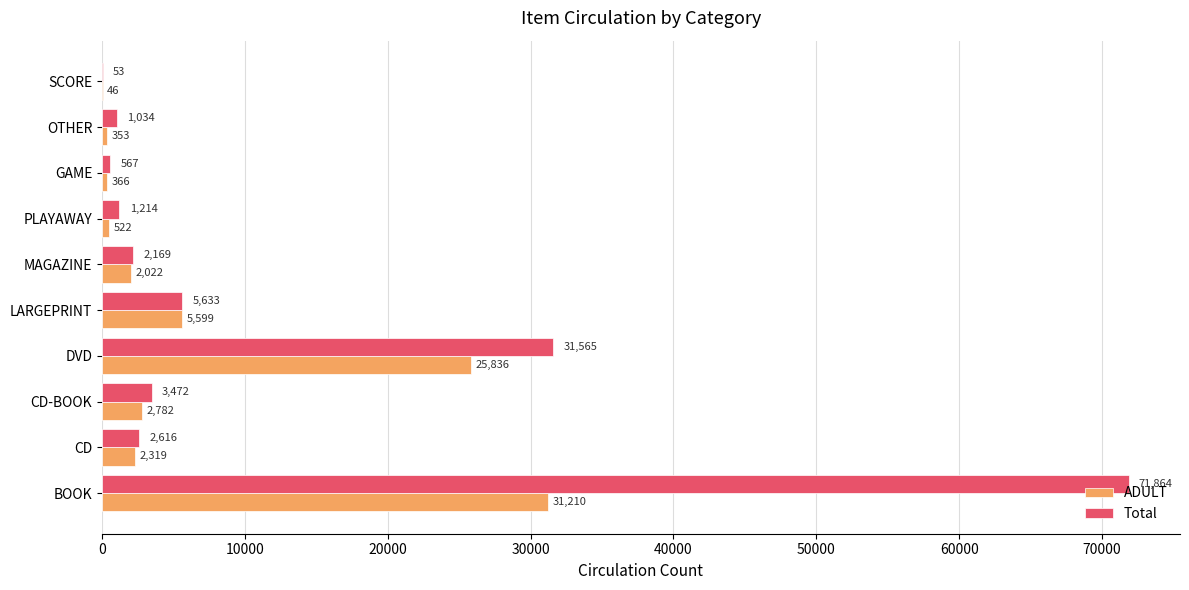

What is the sum of the ADULT values at PLAYAWAY and CD-BOOK?

3304